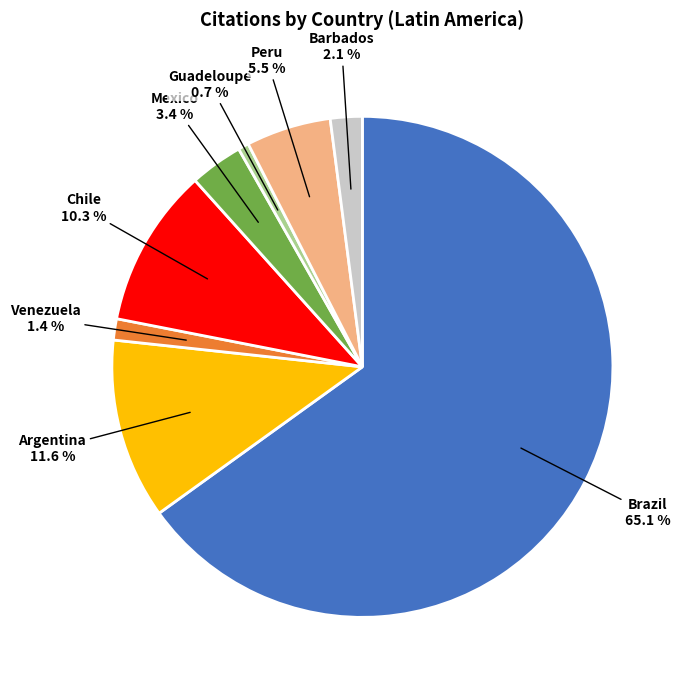

Between Barbados and Brazil, which is larger?

Brazil